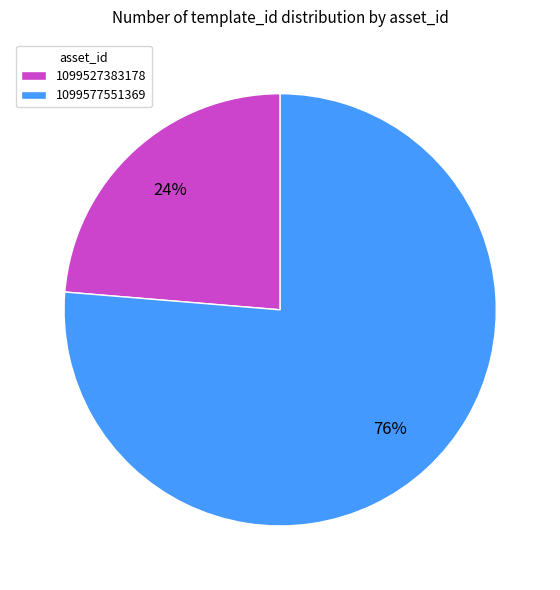

How many segments does this pie chart have?

2